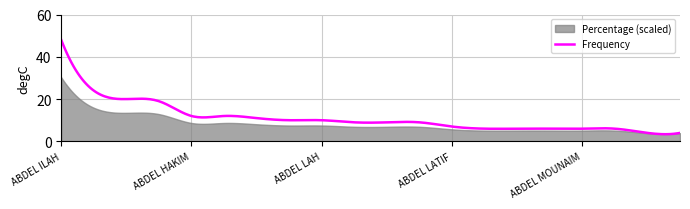

What is the maximum value for Frequency?

48.0